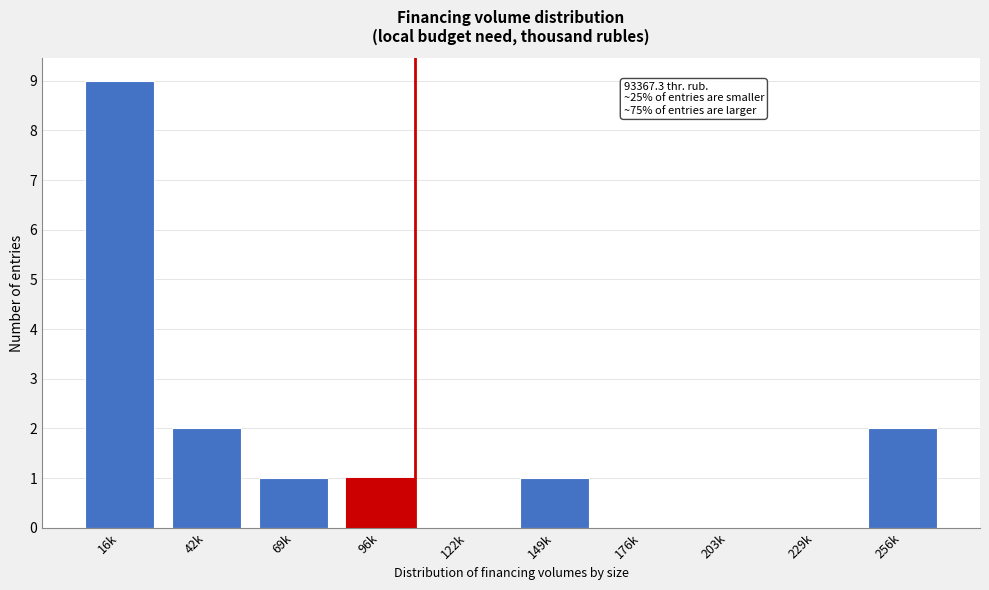

Reading right to left, extract all data points from this chart.

256k=2	229k=0	203k=0	176k=0	149k=1	122k=0	96k=1	69k=1	42k=2	16k=9